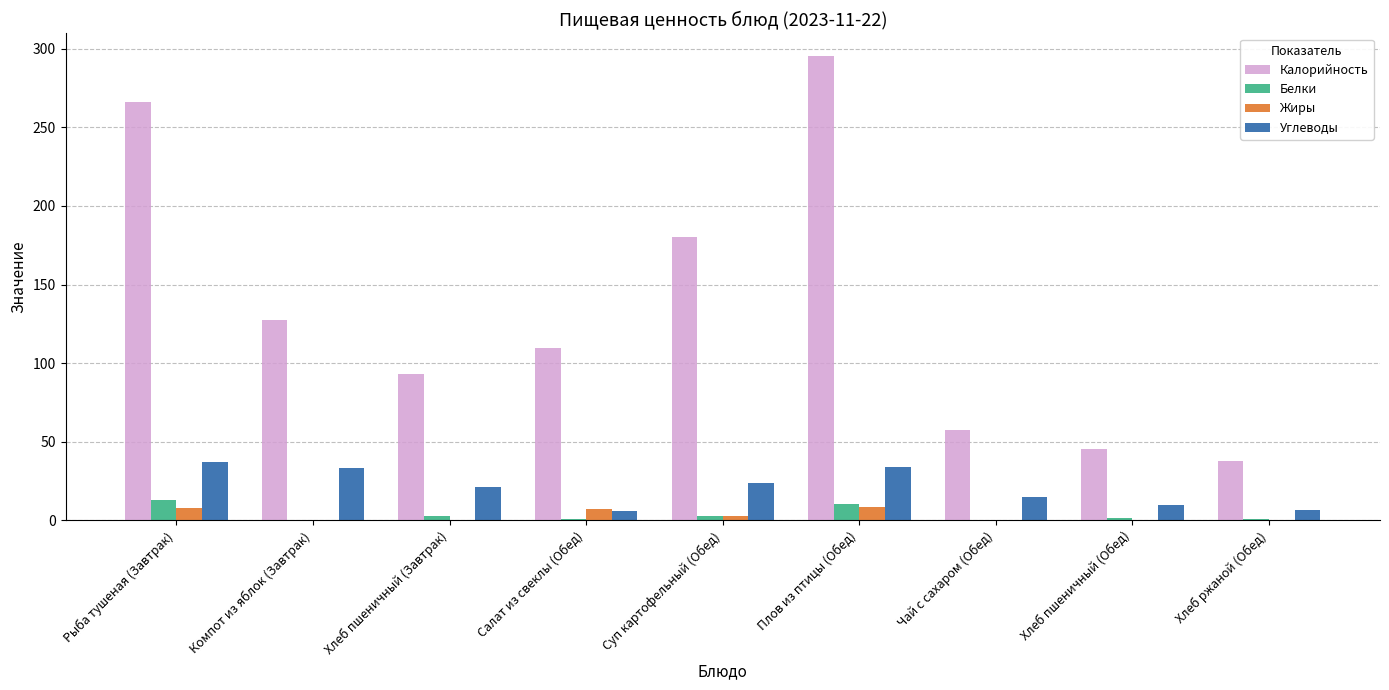

Which series changed the most between Компот из яблок (Завтрак) and Хлеб ржаной (Обед)?

Калорийность